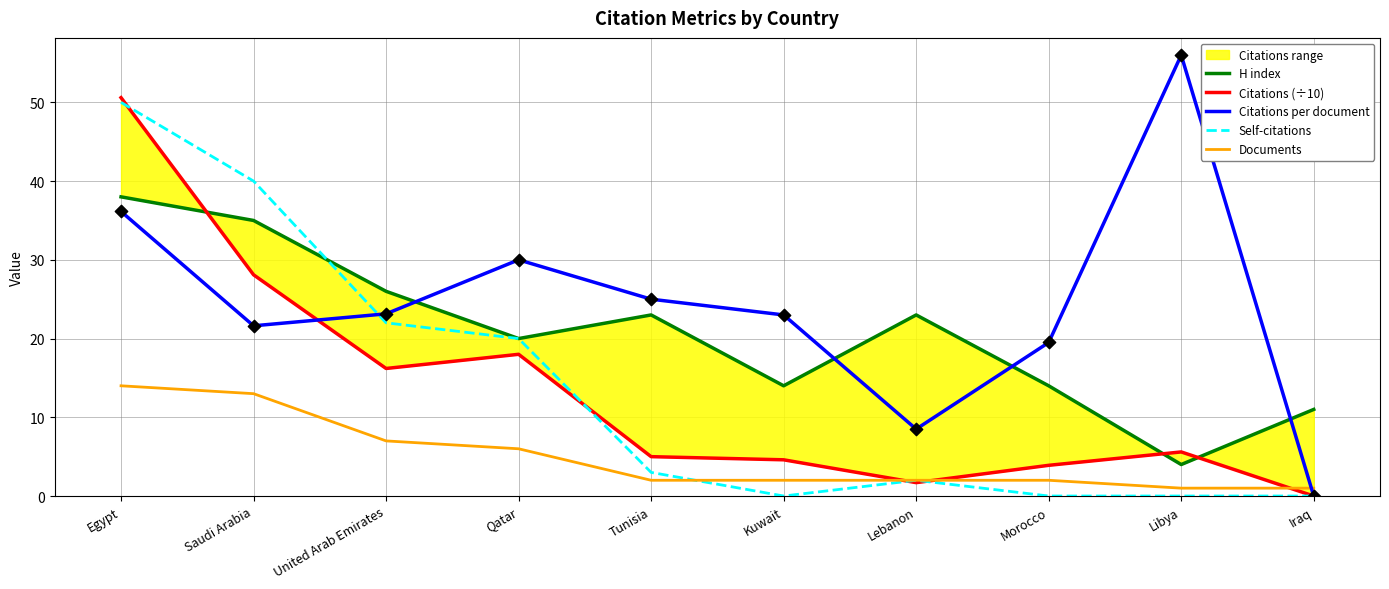

How many intersections are there between Citations per document and Documents?

1